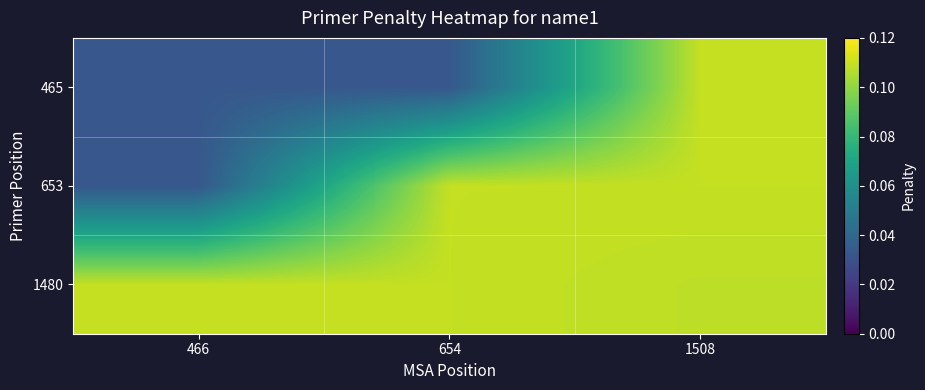

At which category is the sum across all series the highest?

1508